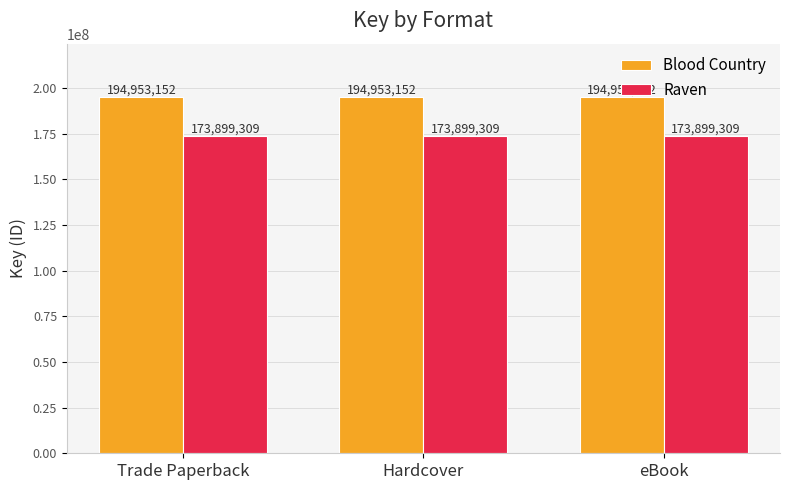

What is the sum of all Raven values?

521697927